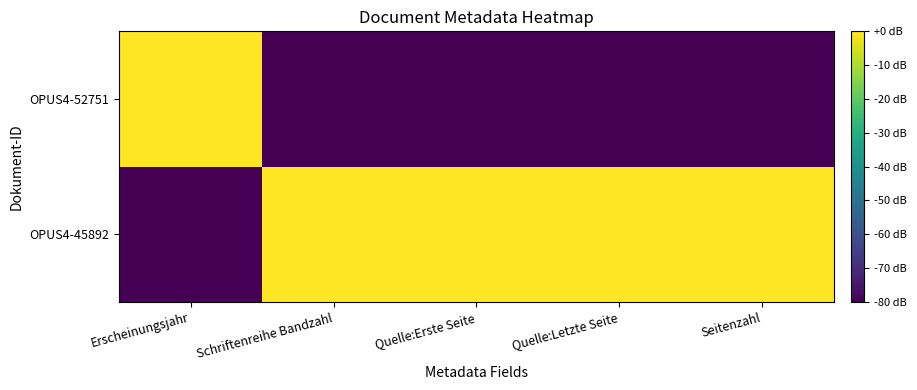

Reading right to left, what are all the values shown in this chart?

OPUS4-45892: Seitenzahl=0	Quelle:Letzte Seite=0	Quelle:Erste Seite=0	Schriftenreihe Bandzahl=0	Erscheinungsjahr=-80
OPUS4-52751: Seitenzahl=-80	Quelle:Letzte Seite=-80	Quelle:Erste Seite=-80	Schriftenreihe Bandzahl=-80	Erscheinungsjahr=0